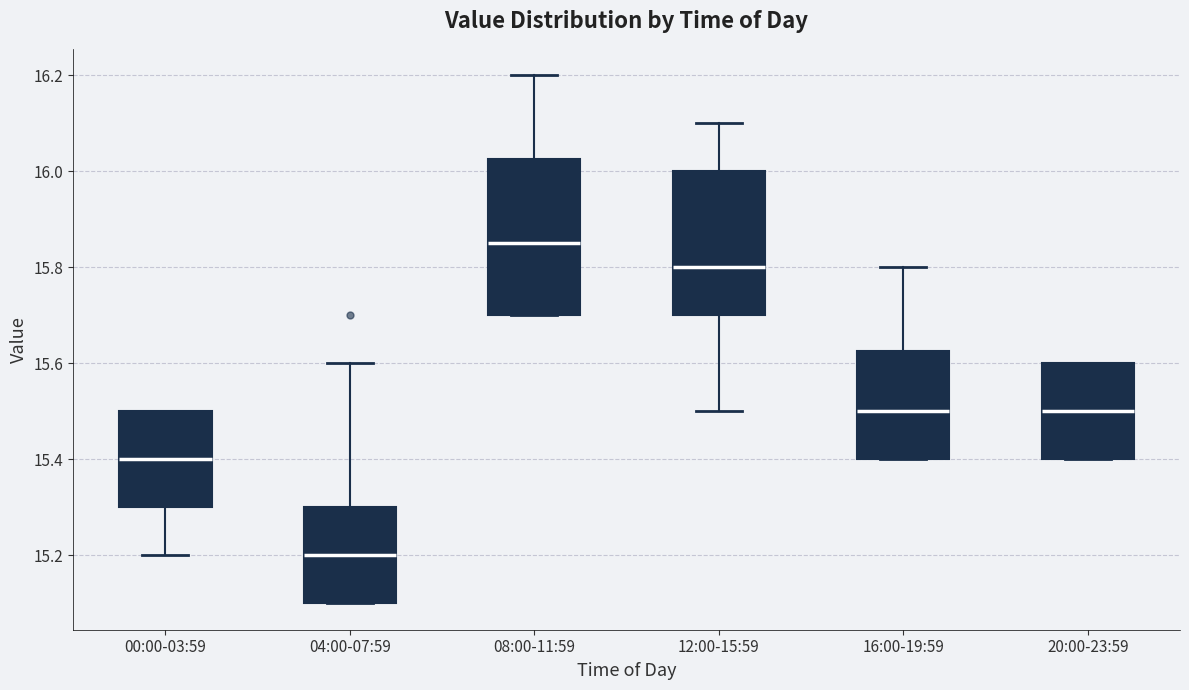

Which box is the tallest, from its lower edge to its upper edge?

08:00-11:59